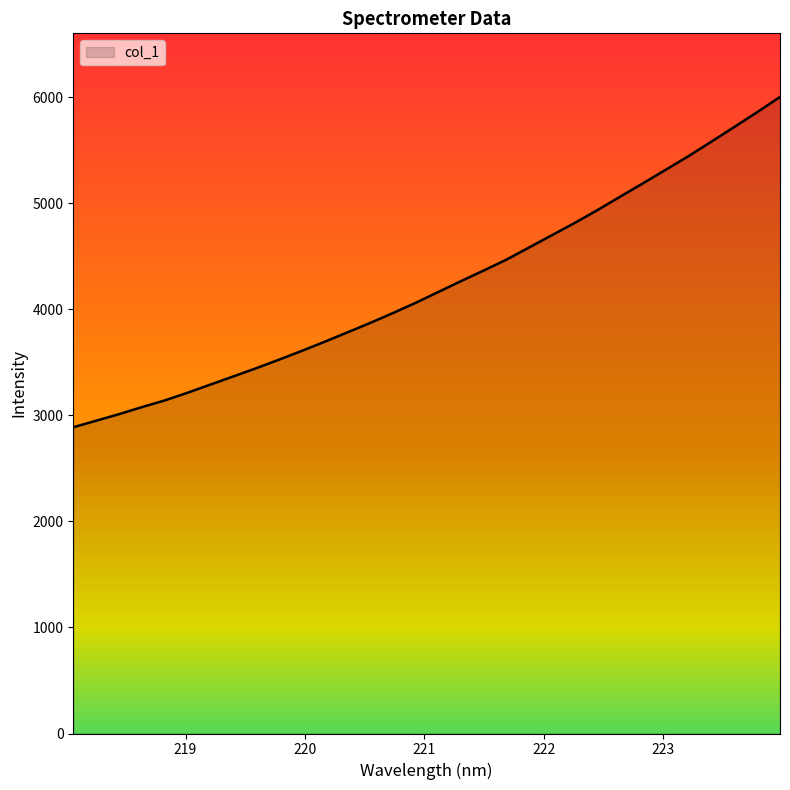

What is the smallest value displayed?

2887.4